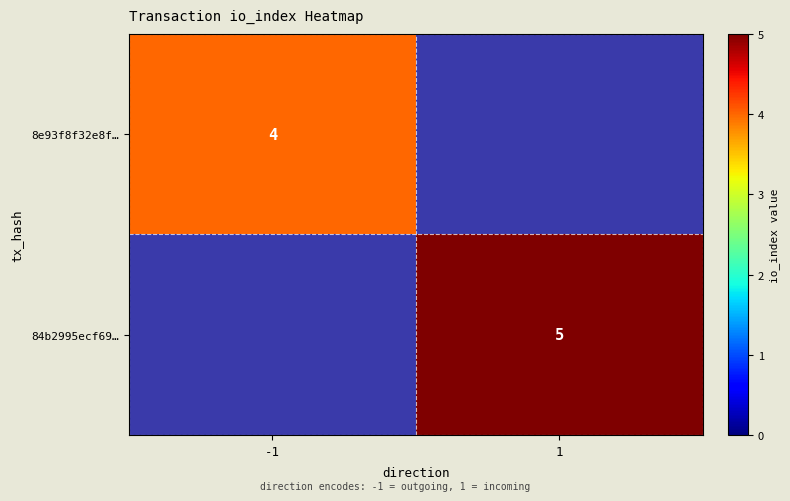

Count the number of data series in this chart.

2